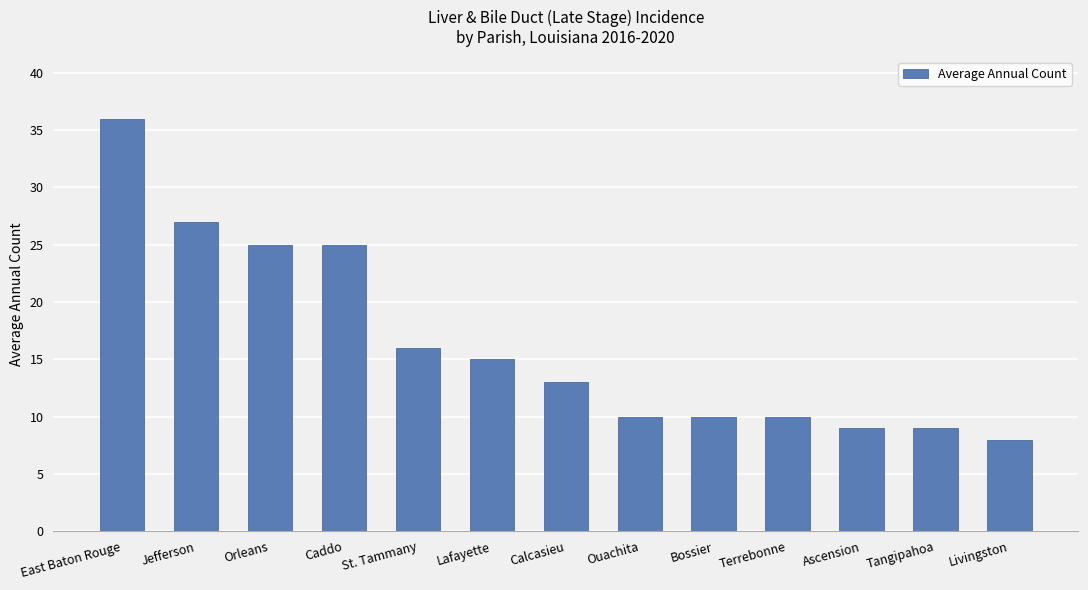

Approximately how many times larger is the value at Jefferson compared to East Baton Rouge?

0.8